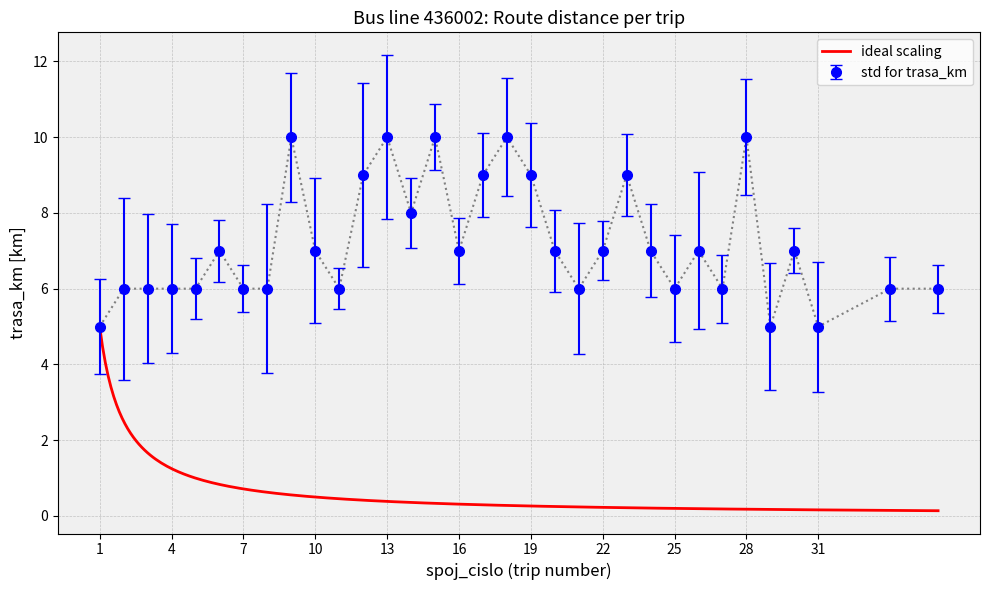

Reading left to right, extract all data points from this chart.

1=5	2=6	3=6	4=6	5=6	6=7	7=6	8=6	9=10	10=7	11=6	12=9	13=10	14=8	15=10	16=7	17=9	18=10	19=9	20=7	21=6	22=7	23=9	24=7	25=6	26=7	27=6	28=10	29=5	30=7	31=5	34=6	36=6